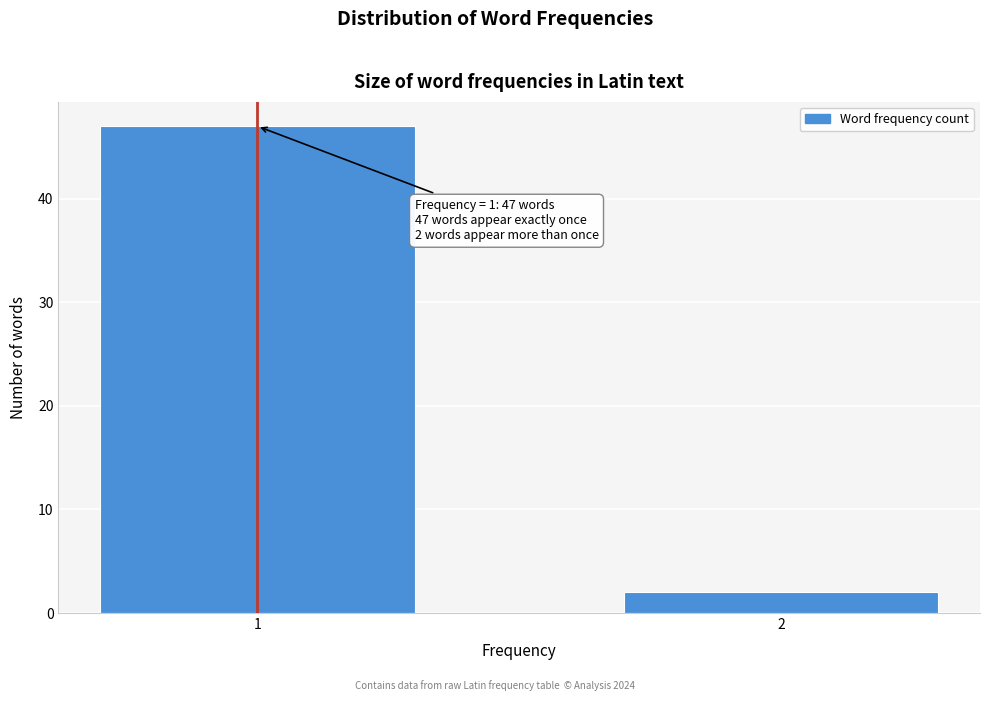

Reading right to left, transcribe all the data shown in this chart.

2=2	1=47